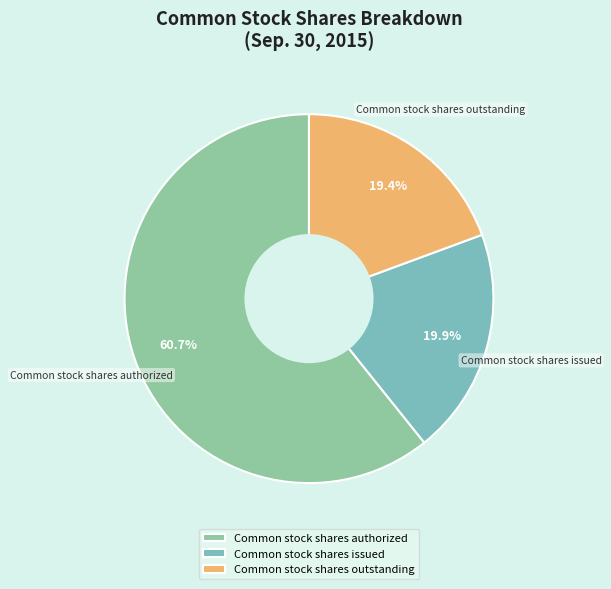

To the nearest percent, what percentage of the pie is Common stock shares issued?

20%